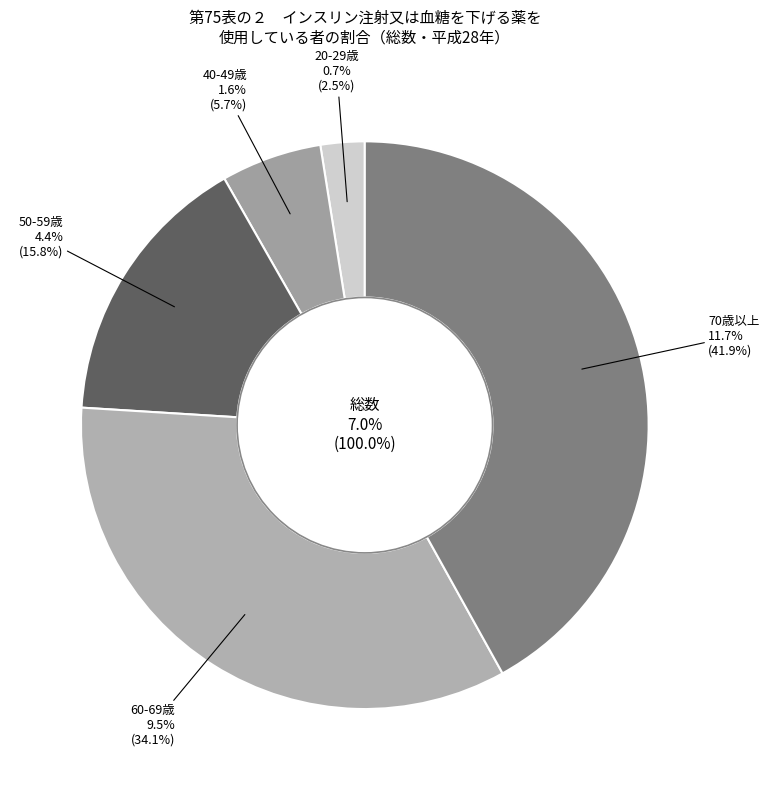

Is it true that 20-29歳 is 3% of the pie?

True